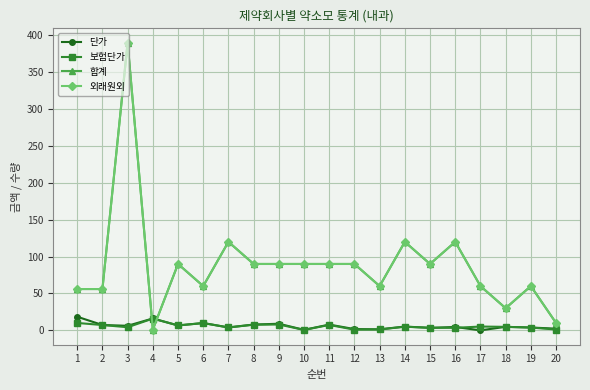

What is the average value of the 보험단가 series?

5.5